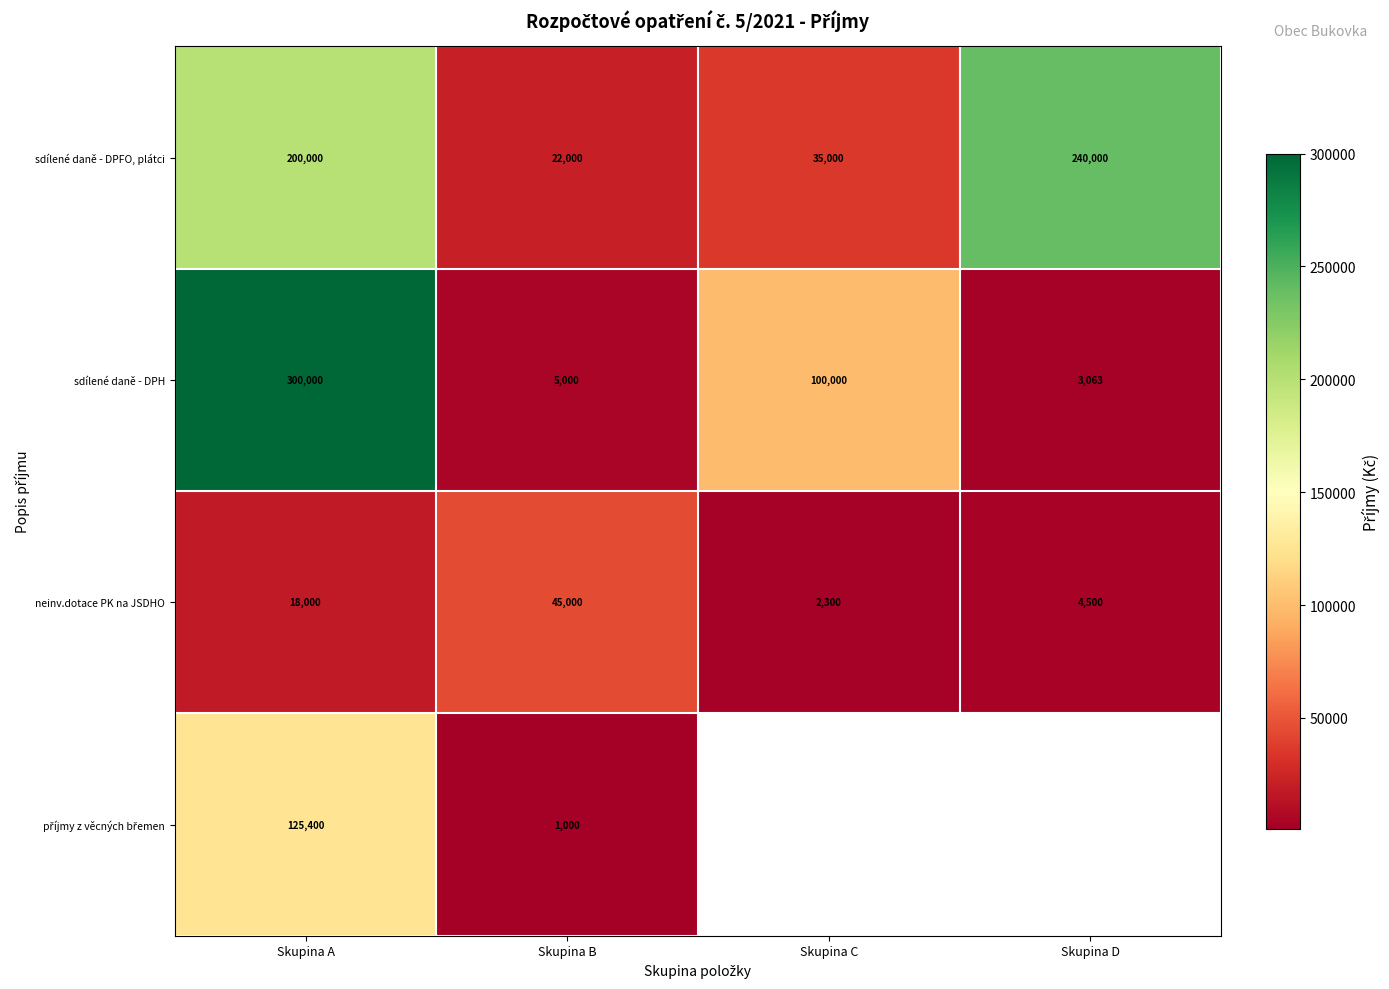

Which category has the highest value in the sdílené daně - DPH series?

Skupina A